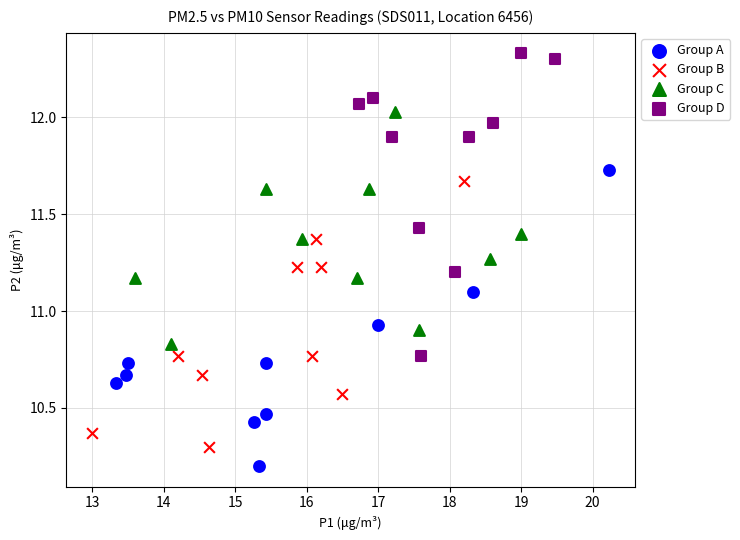

What are all the series names shown in the legend?

Group A, Group B, Group C, Group D